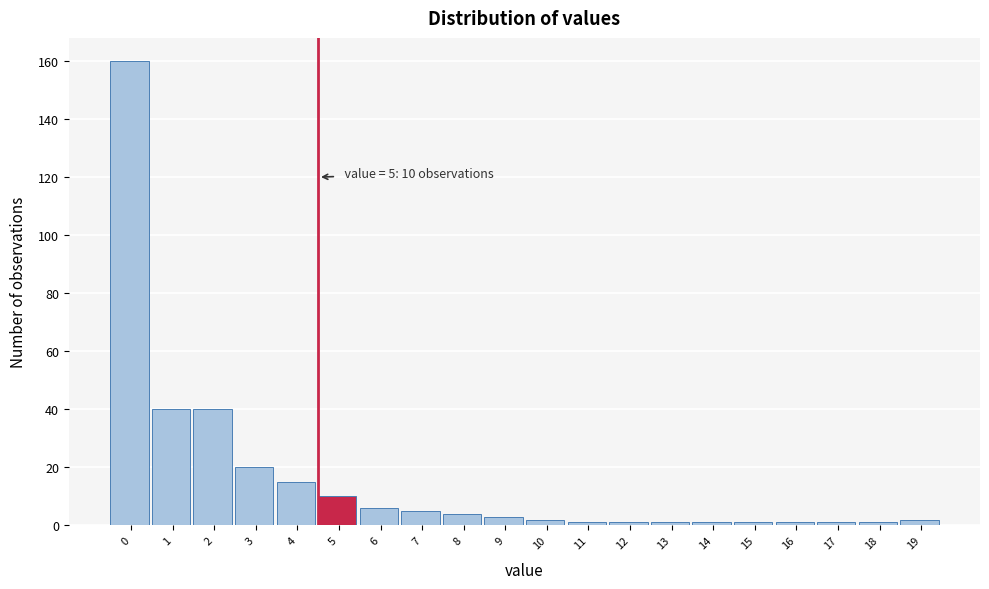

Reading left to right, what are all the values shown in this chart?

160	40	40	20	15	10	6	5	4	3	2	1	1	1	1	1	1	1	1	2